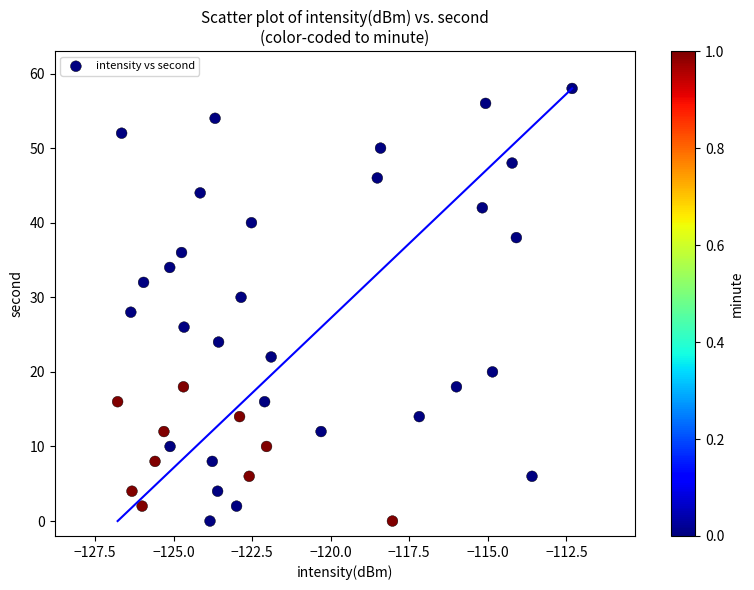

What is the range of Y values (max minus min)?

58